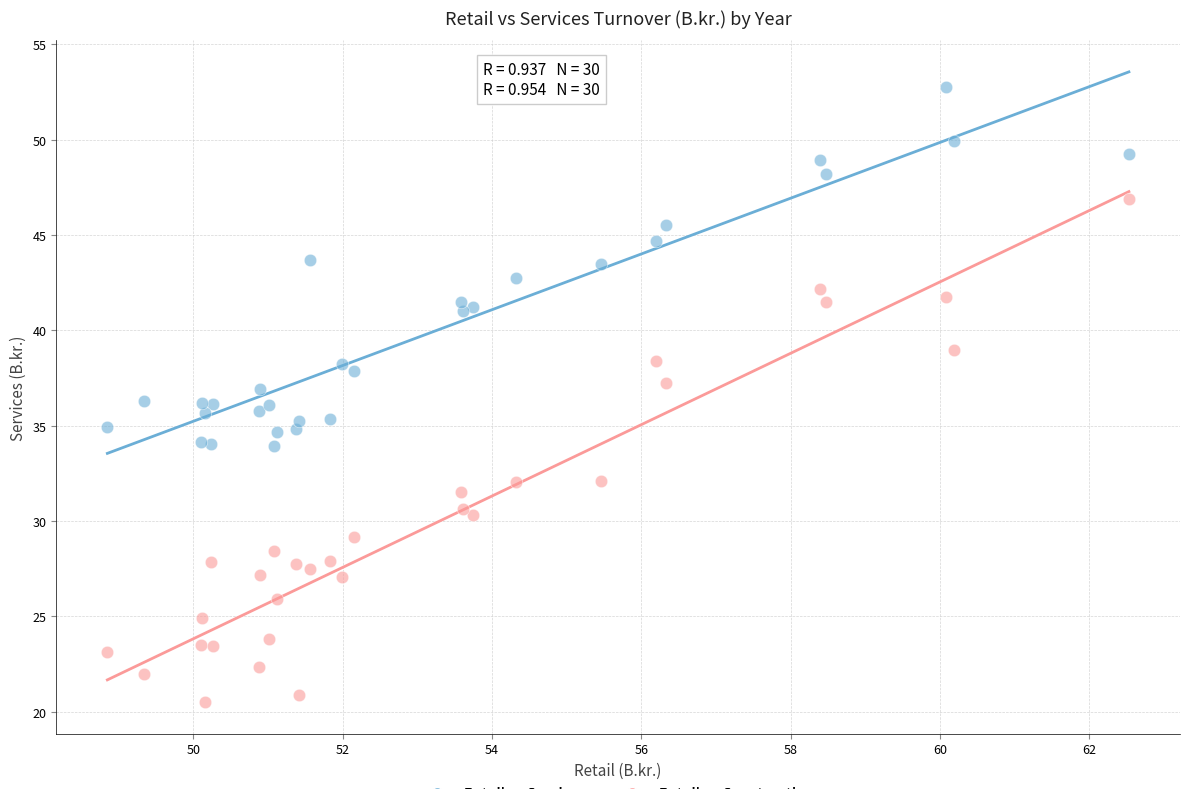

Which series has the widest spread of Y values?

Retail vs Construction